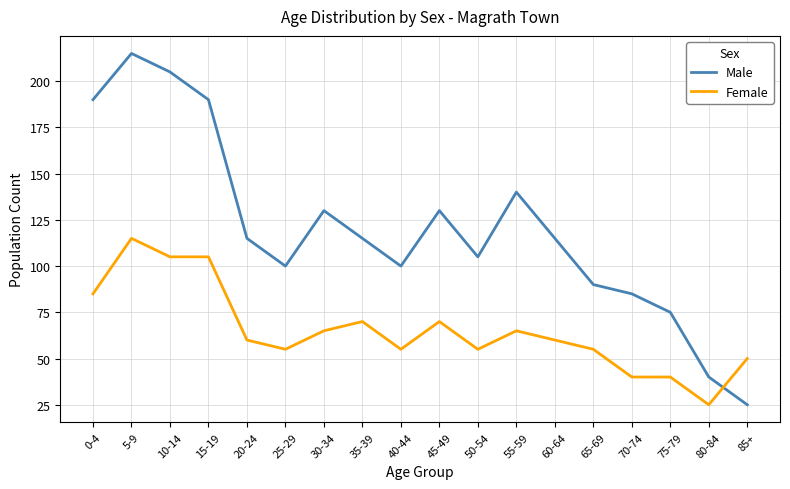

What is the difference between the maximum and minimum values in the Male series?

190